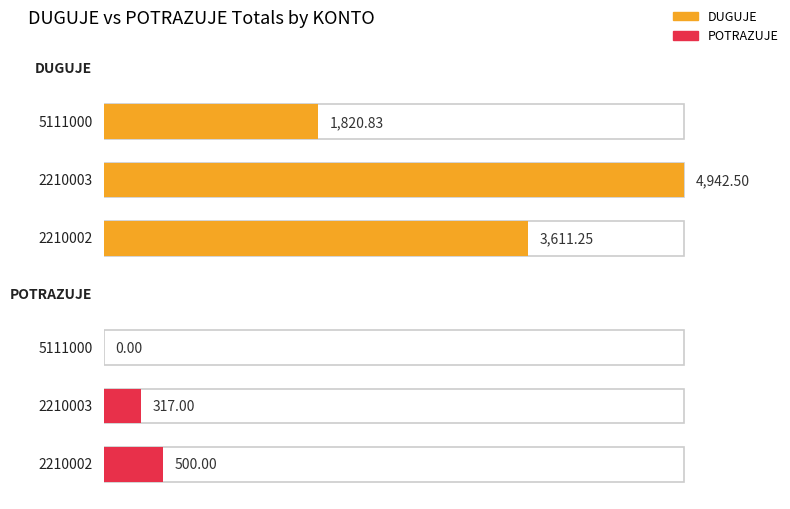

Which series has the largest total across all categories?

DUGUJE